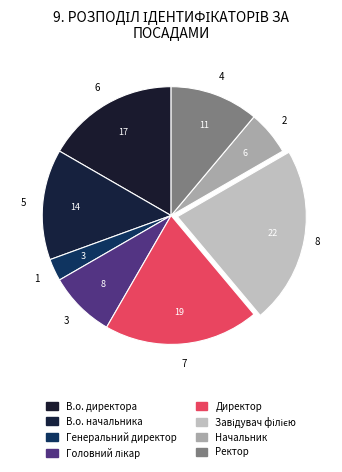

Does any single category account for the majority?

No